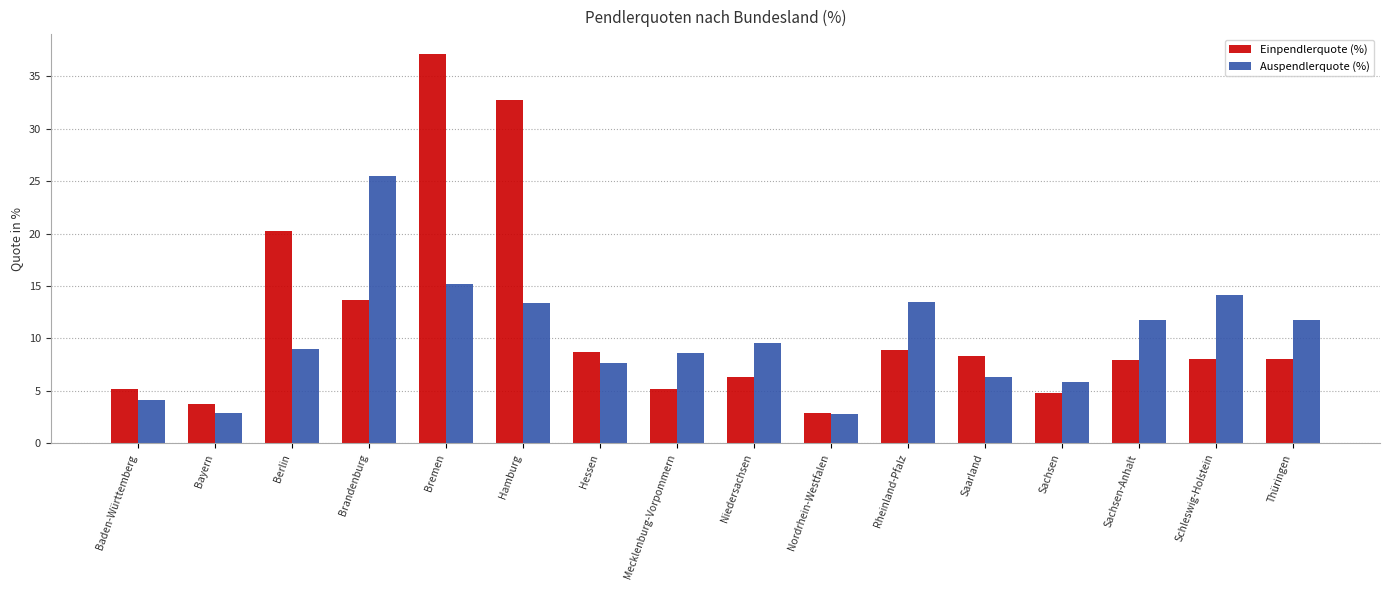

What is the greatest value displayed?

37.2